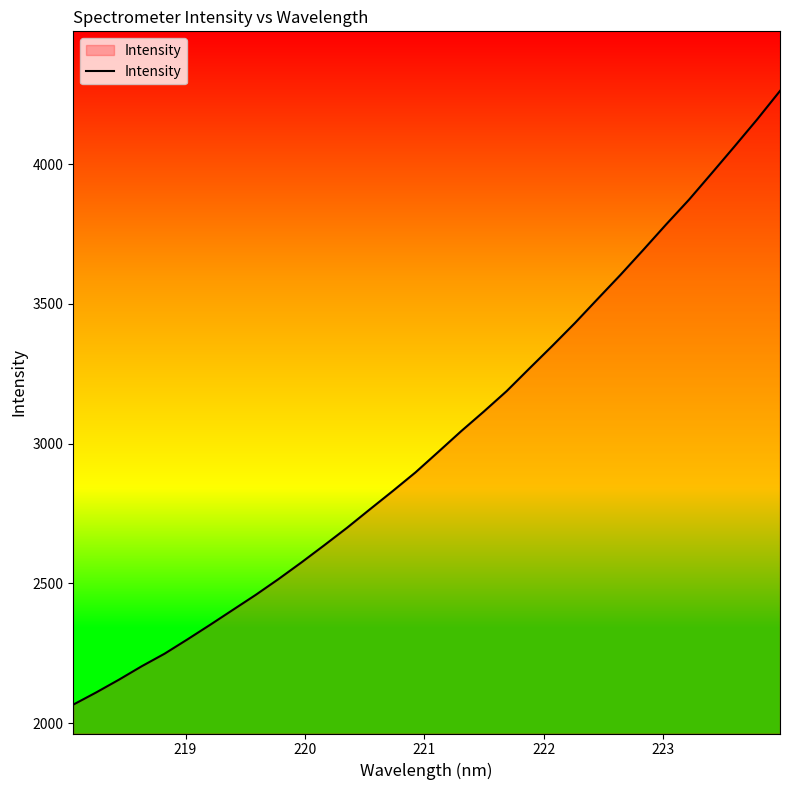

What is the smallest value displayed?

2066.5